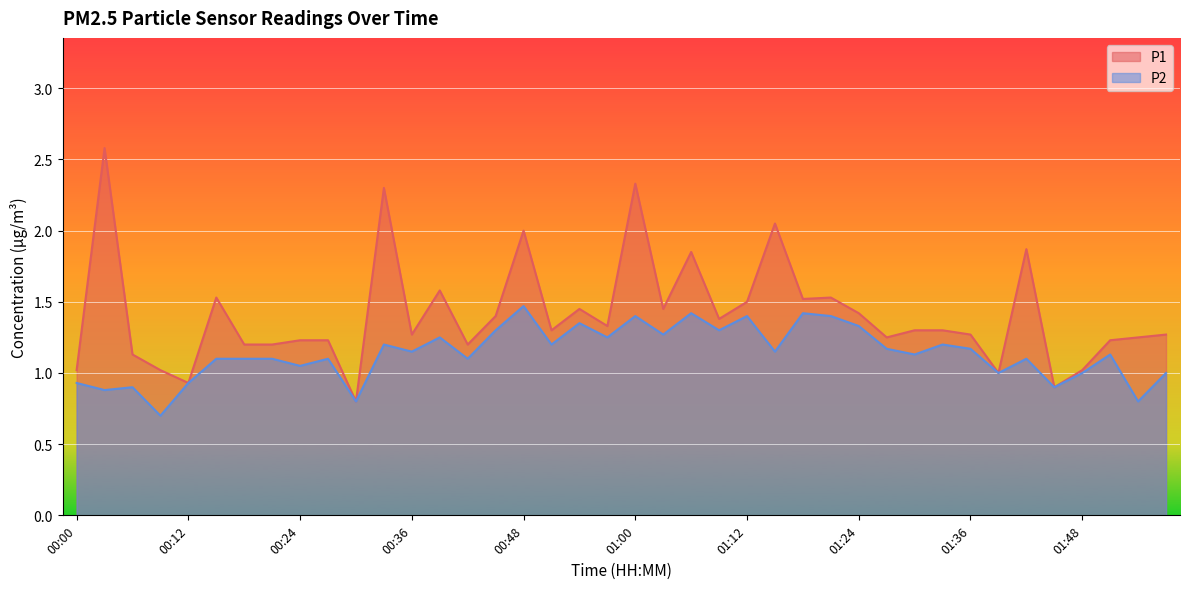

Is it true that P2 equals 1.0 at 01:57?

True